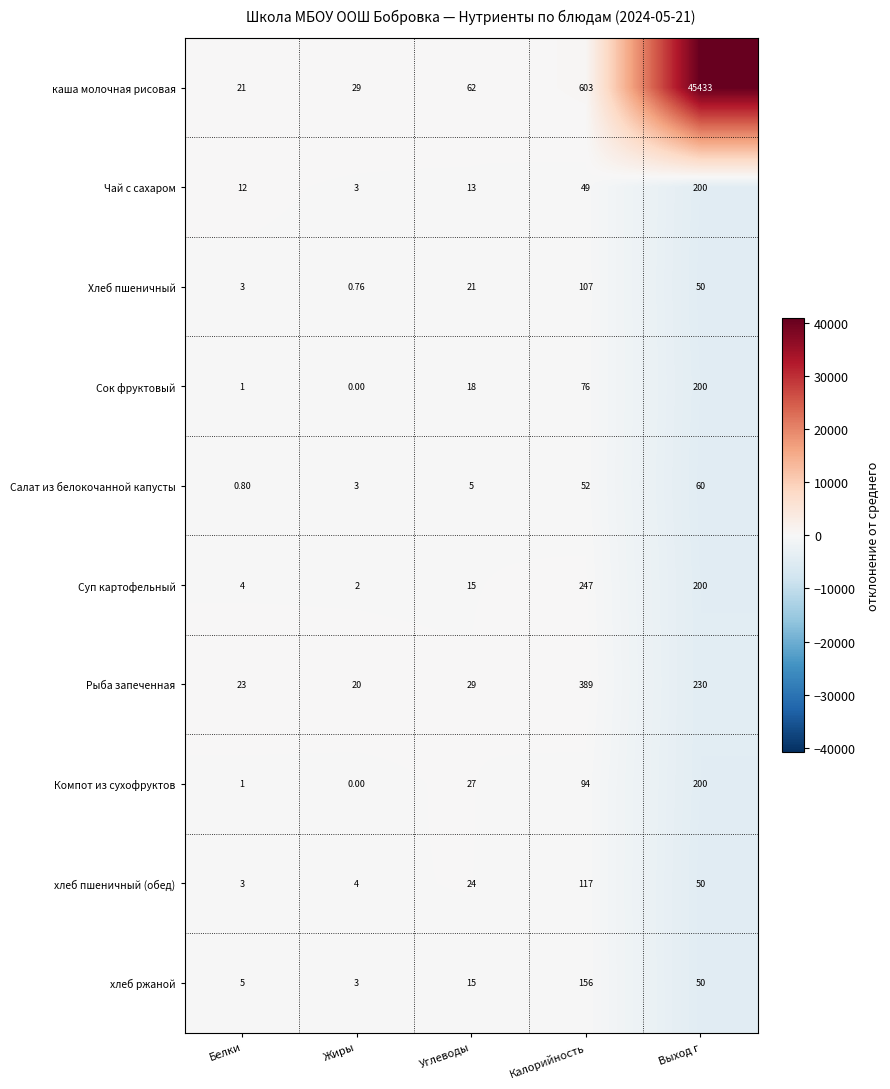

Is the value of Рыба запеченная at Углеводы greater than the value of Салат из белокочанной капусты at Выход г?

No